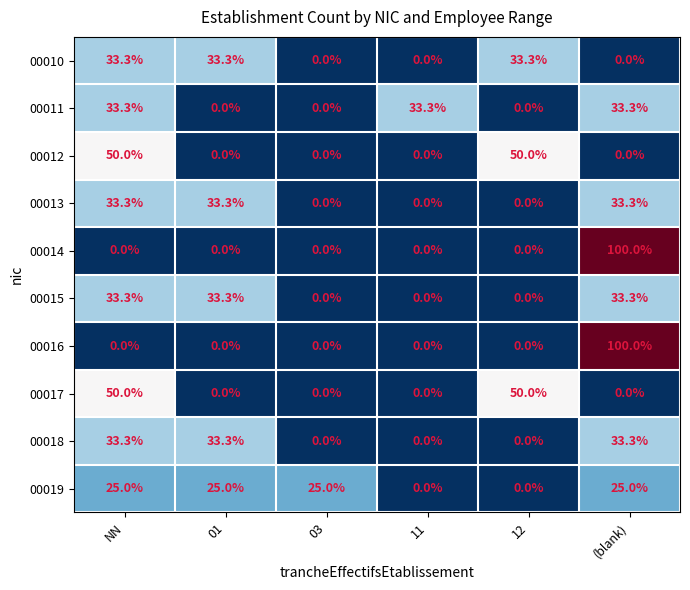

Which label corresponds to the largest value in the chart?

(blank)